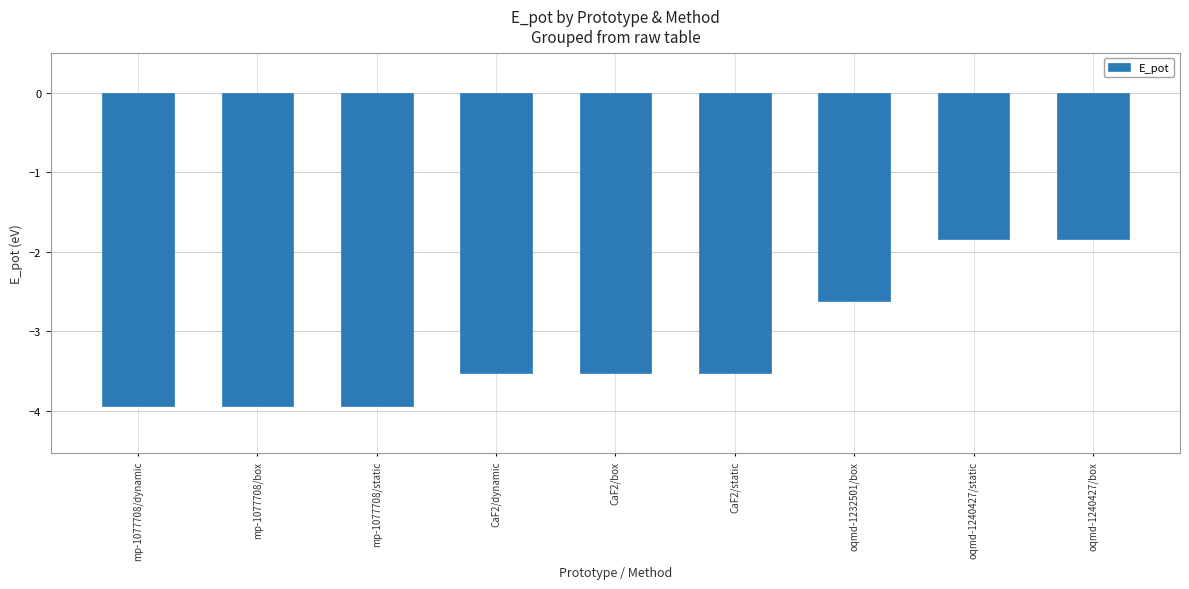

What is the value of the 4th bar from the left?

-3.5